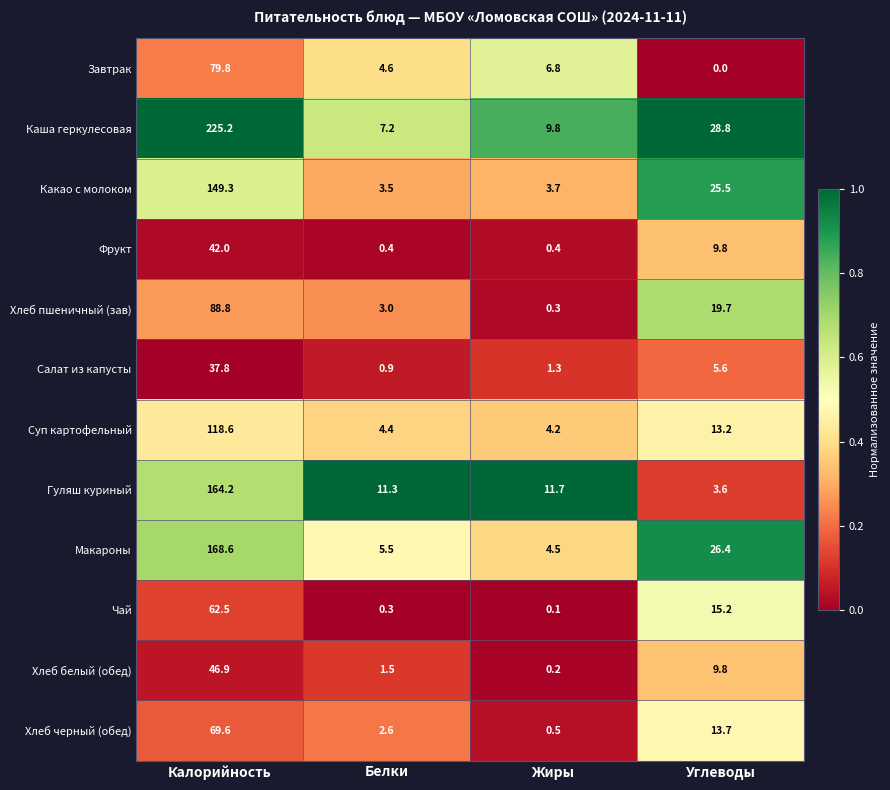

Which series has the widest spread of values?

Каша геркулесовая